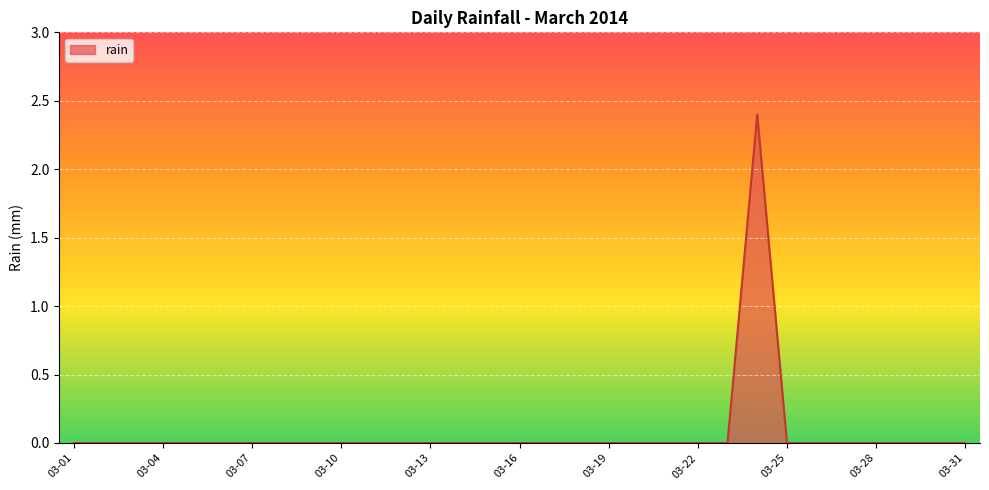

What is the difference between the maximum and minimum values?

2.4